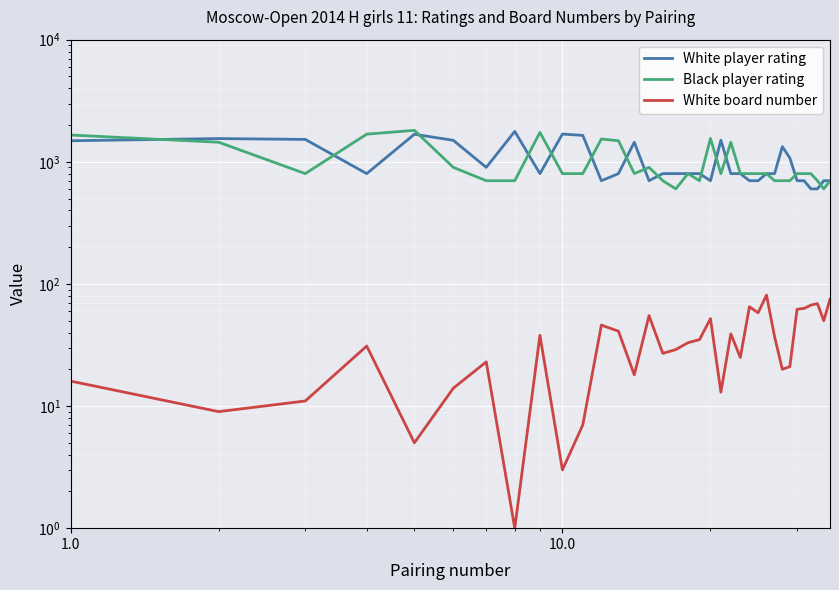

Count the number of data series in this chart.

3